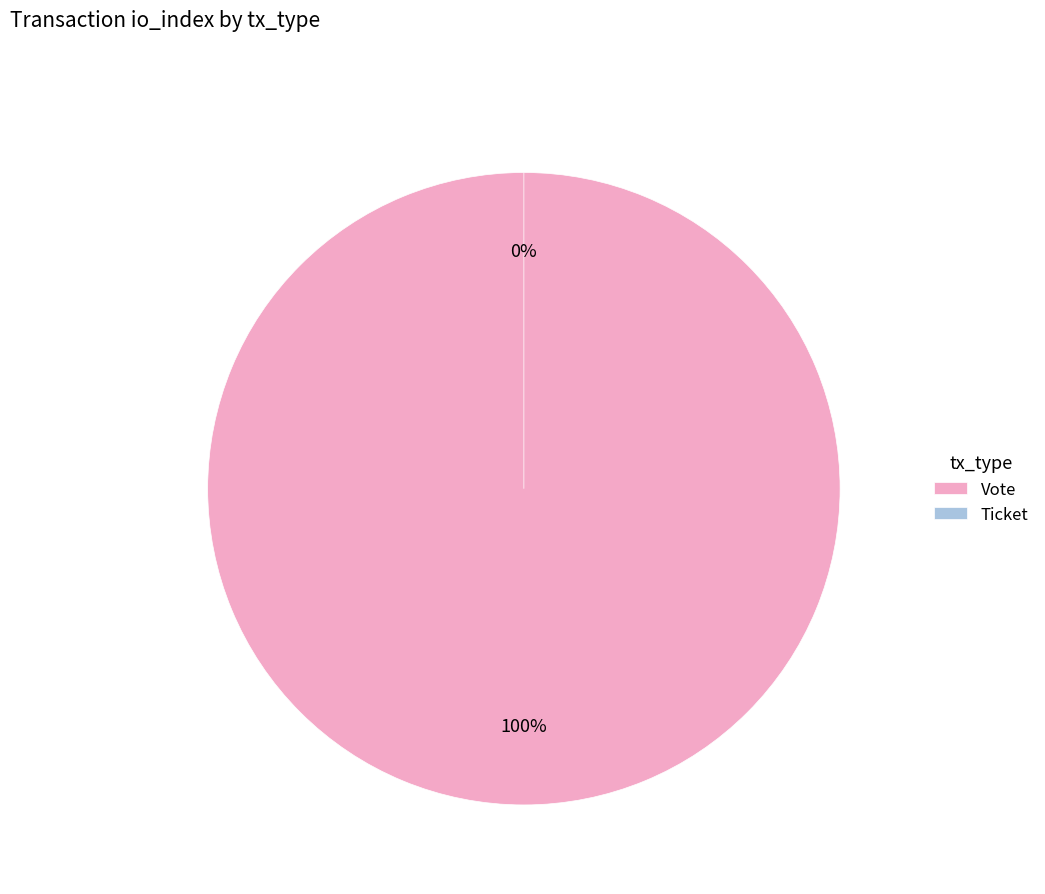

Combined, do Ticket and Vote account for over 50%?

Yes